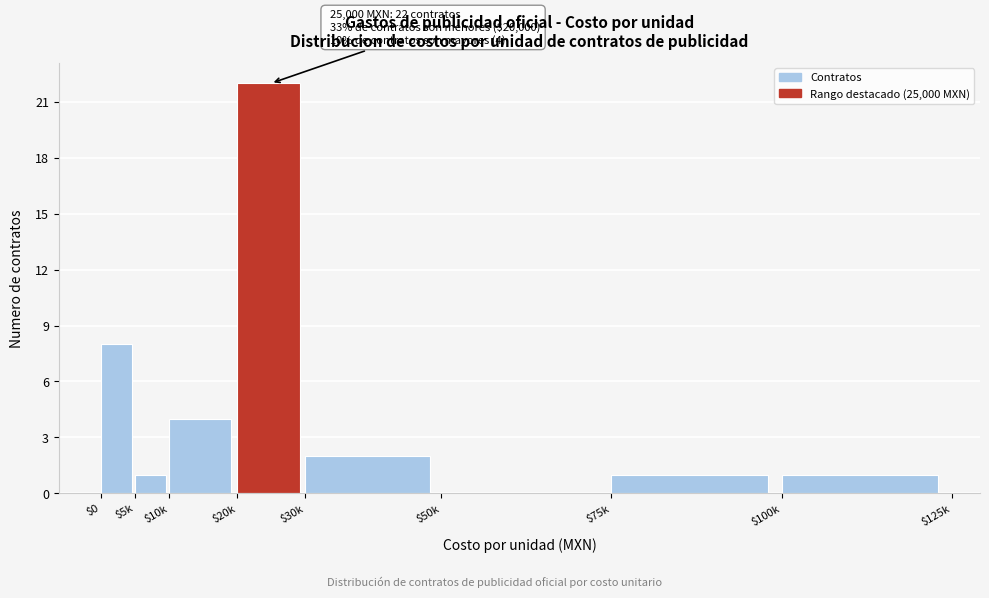

What is the maximum value shown in the chart?

22